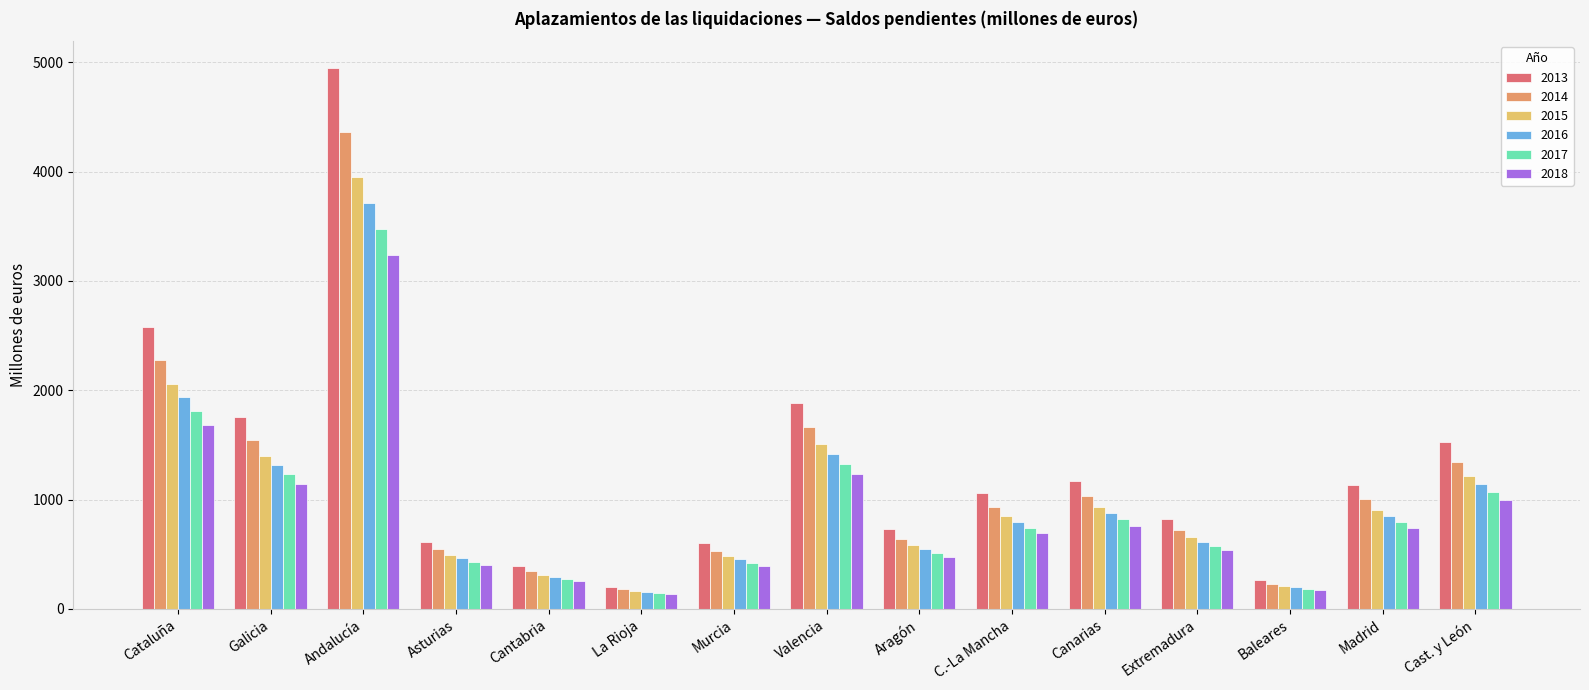

At Andalucía, list the series in order from smallest to largest.

2018, 2017, 2016, 2015, 2014, 2013